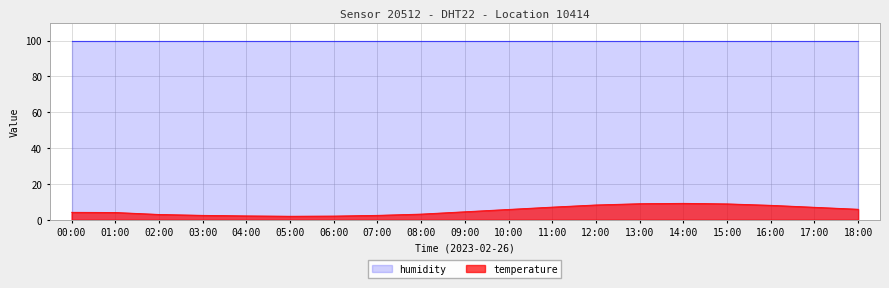

Is the value of humidity at 01:00 greater than the value of temperature at 00:00?

Yes